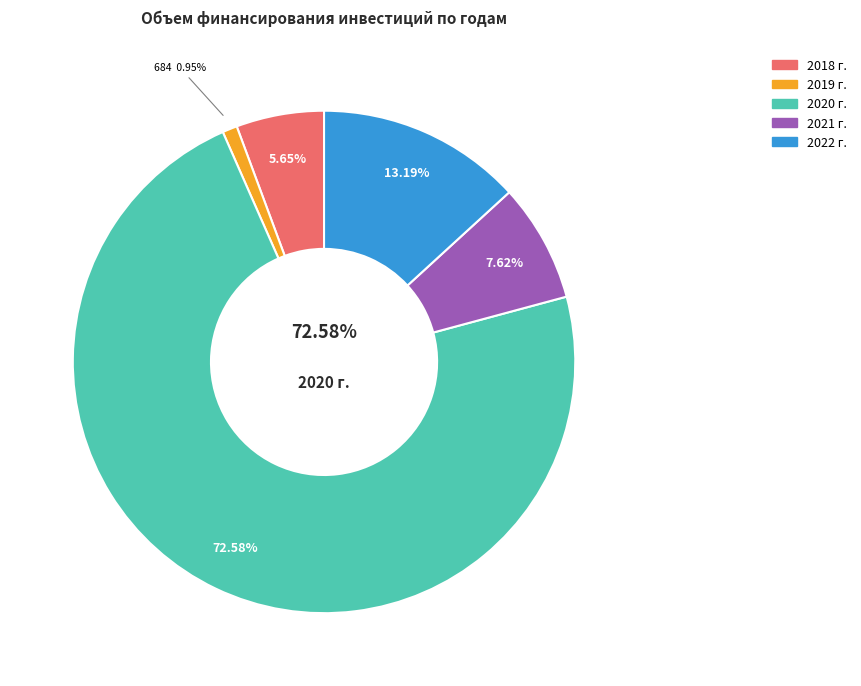

How many slices are in this pie chart?

5